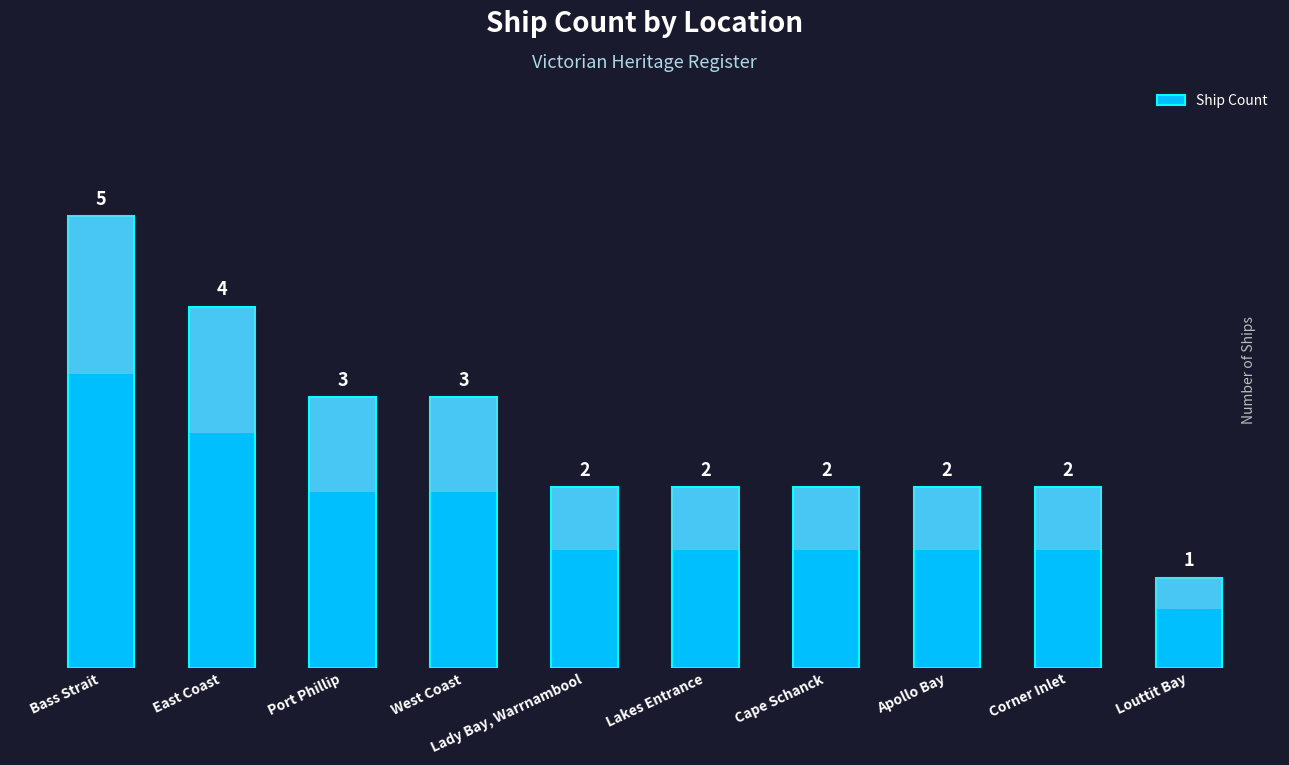

What is the difference between the maximum and minimum values?

4